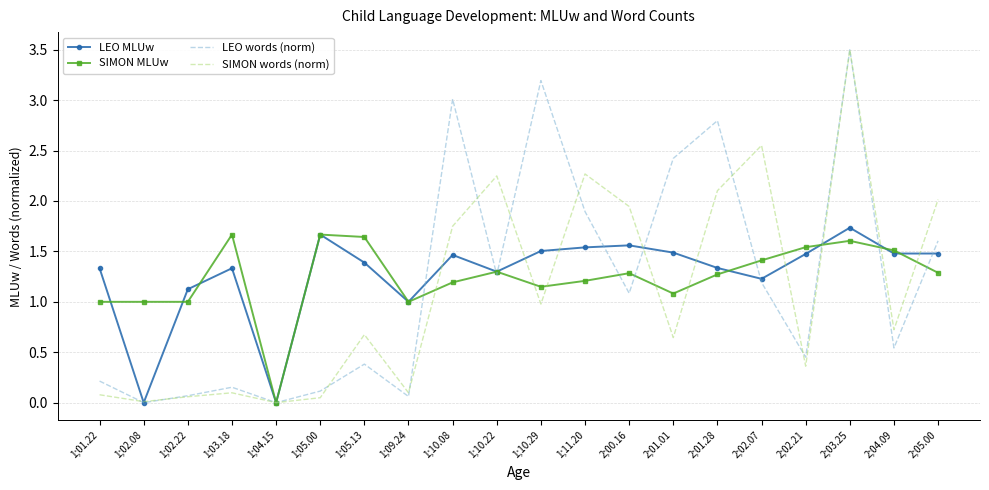

Rank the series at 1;10.29 from lowest to highest value.

SIMON words (norm), SIMON MLUw, LEO MLUw, LEO words (norm)